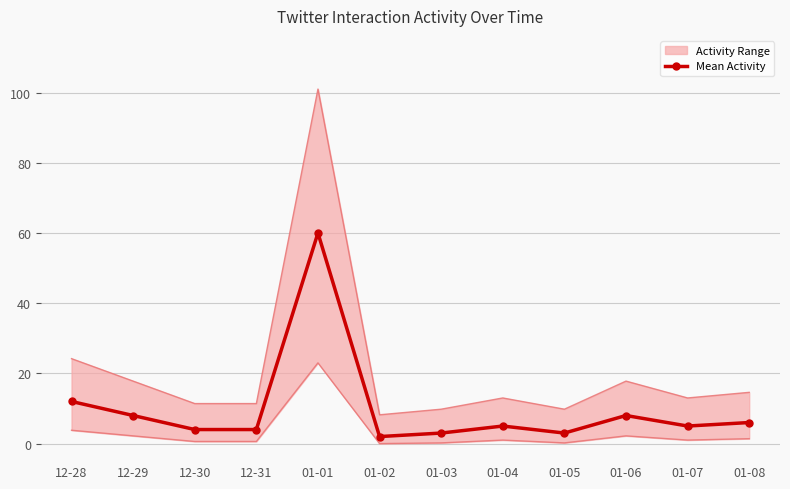

How many lines are shown in the chart?

1